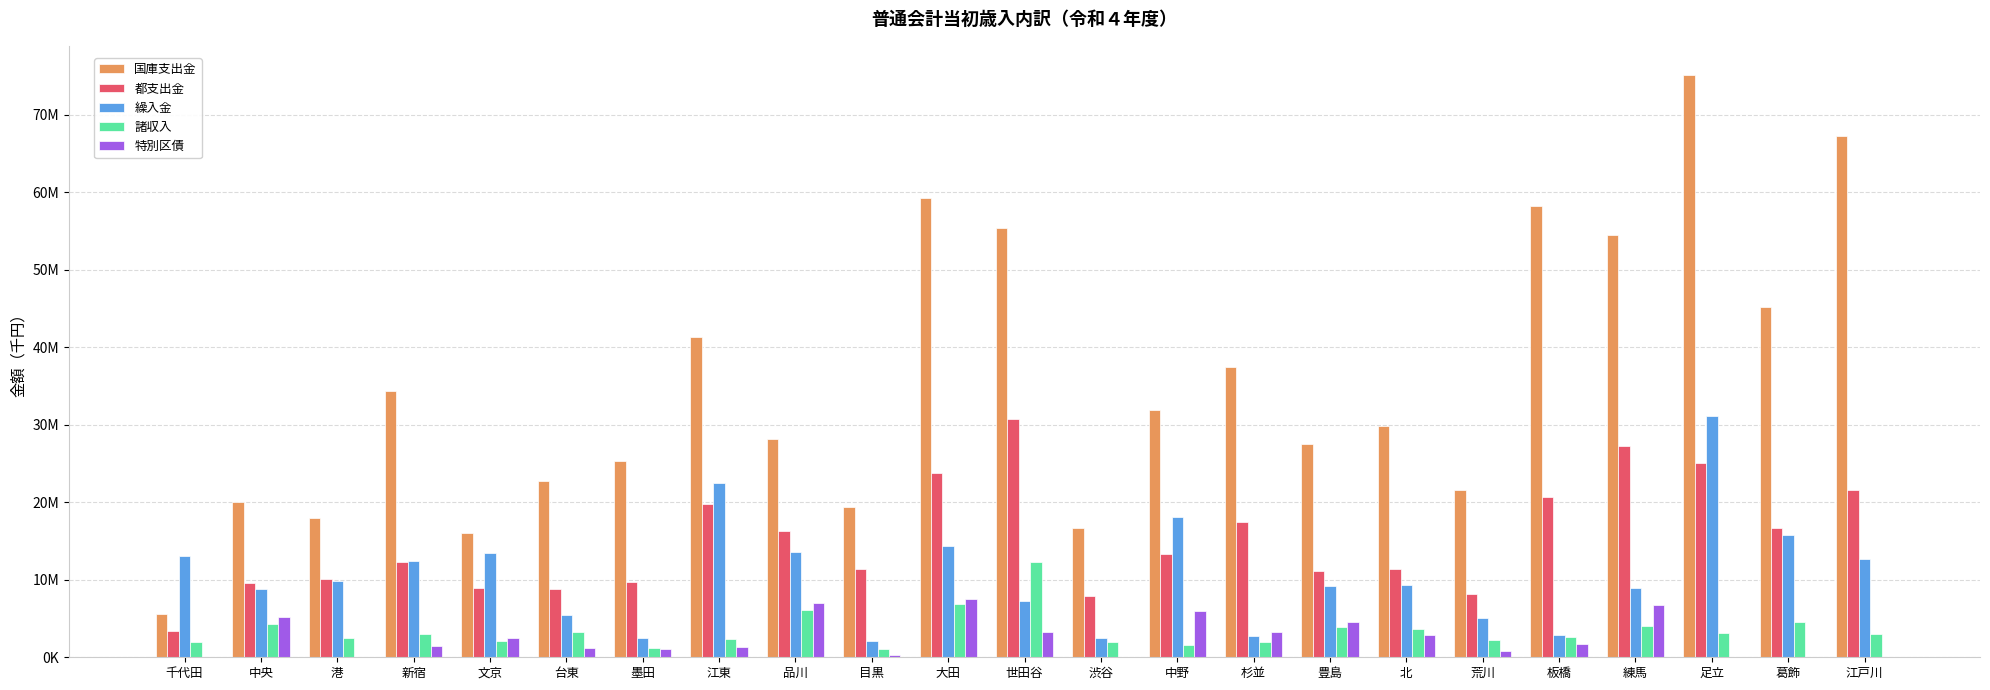

What are all the series names shown in the legend?

国庫支出金, 都支出金, 繰入金, 諸収入, 特別区債